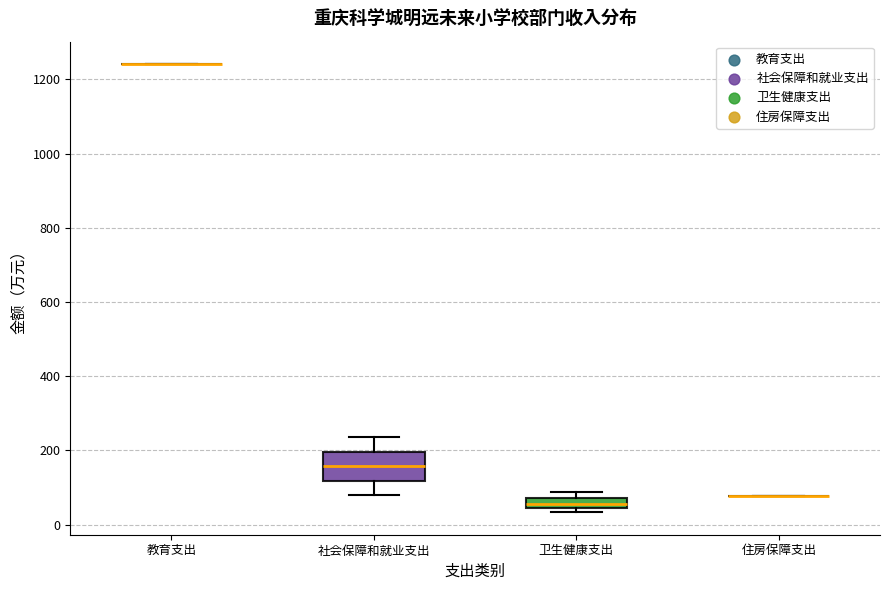

Which box is the tallest, from its lower edge to its upper edge?

社会保障和就业支出